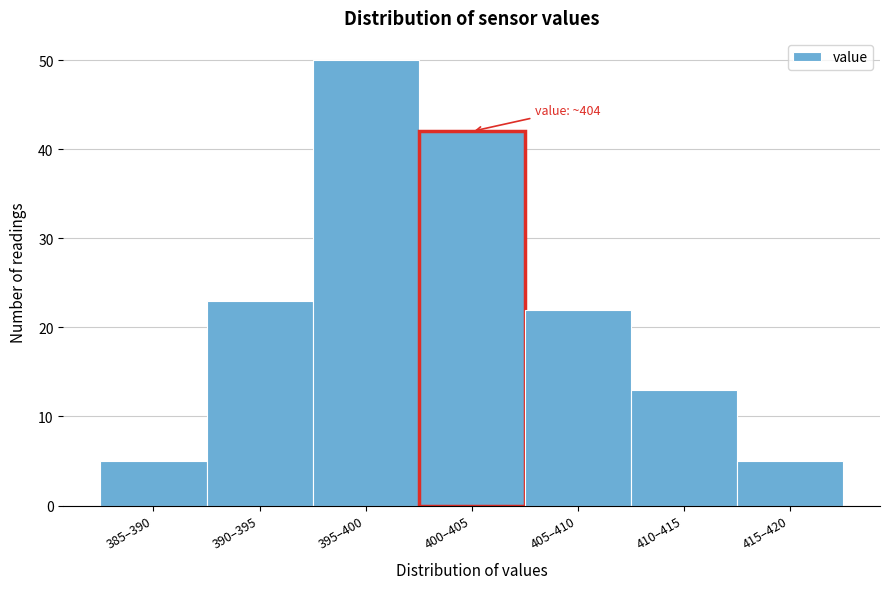

Reading left to right, list all the values displayed in this chart.

5	23	50	42	22	13	5